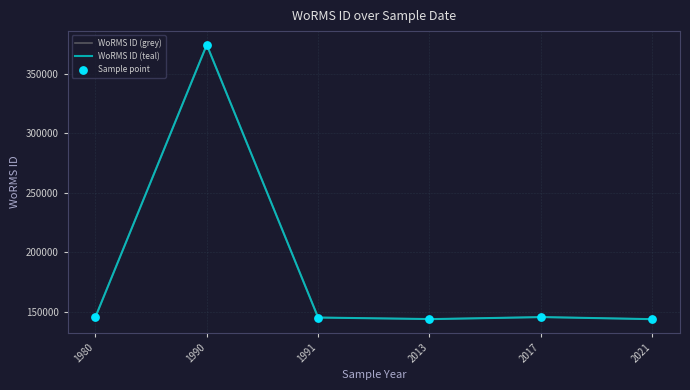

Which has a higher value, 1980-09-01 or 2021-10-02?

1980-09-01